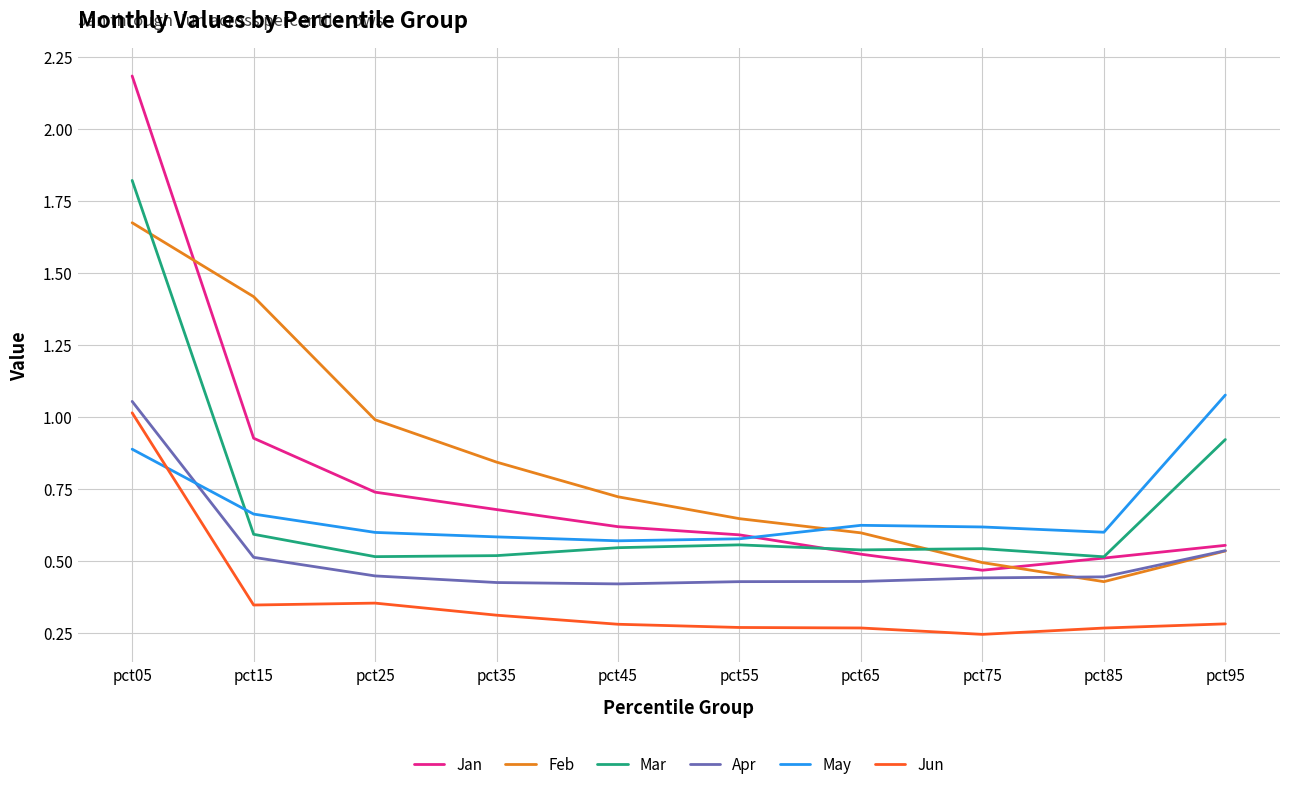

True or false: Jan has a value of 0.2 at pct75.

False